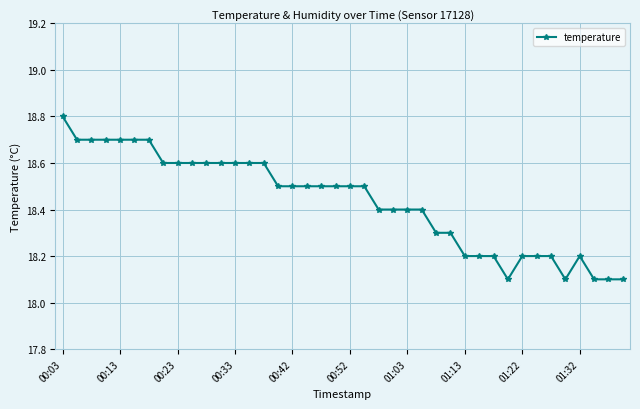

Count the values in the range 18 to 19.

40